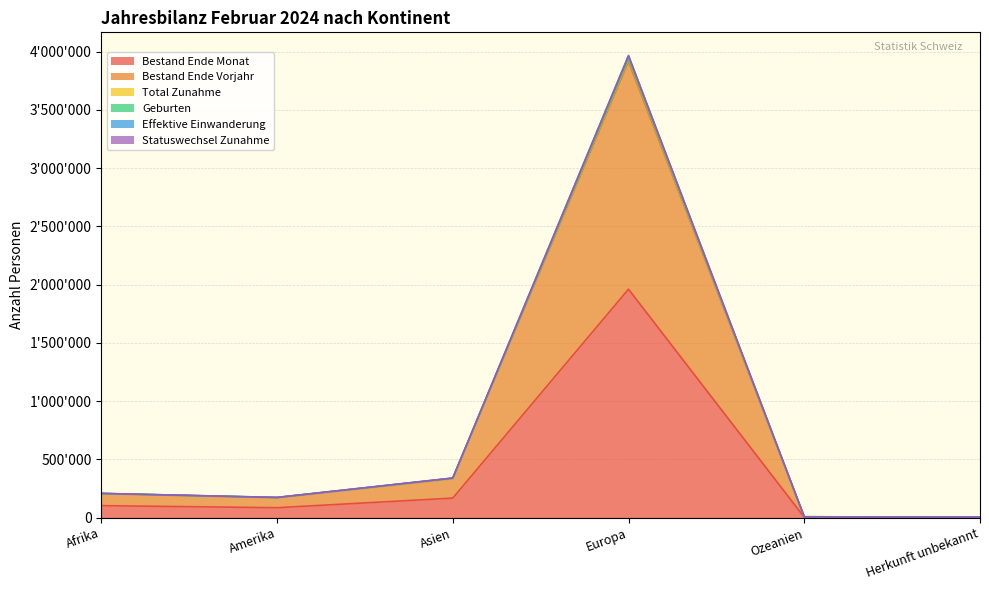

Does the chart display data point markers on the line(s)?

No